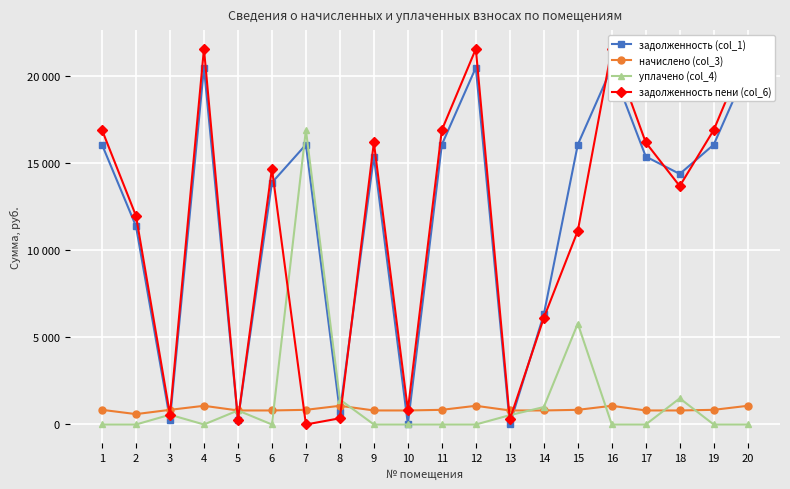

Where do задолженность пени (col_6) and начислено (col_3) first cross each other?

2 and 3